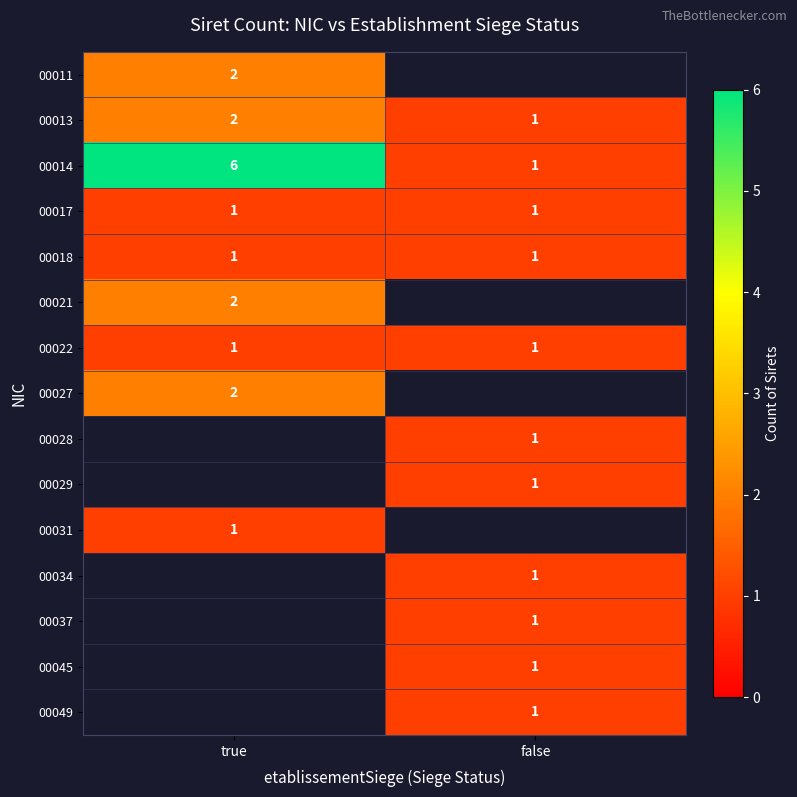

How many categories are shown in the chart?

2